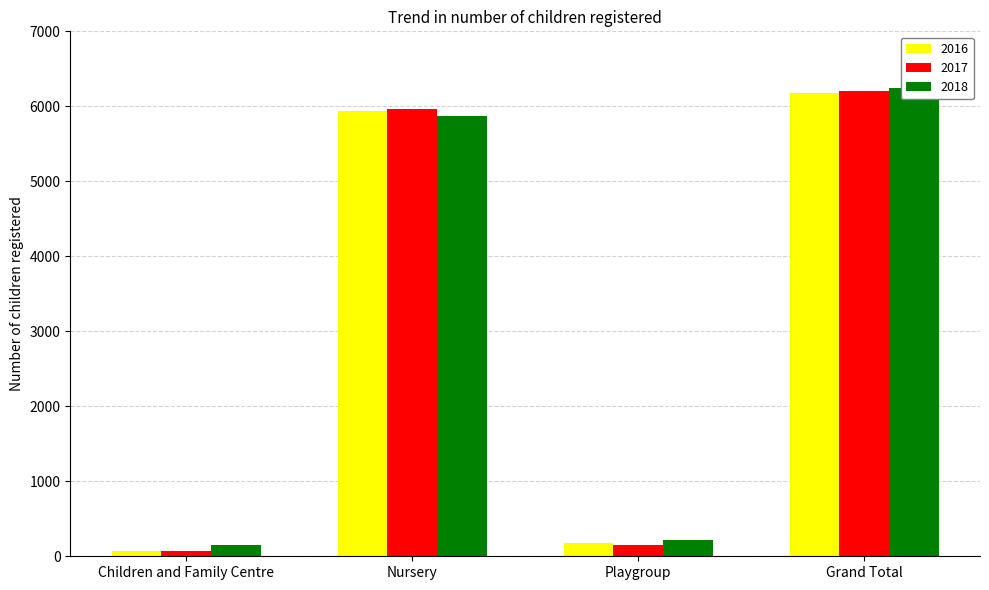

Which category has the highest value in the 2017 series?

Grand Total